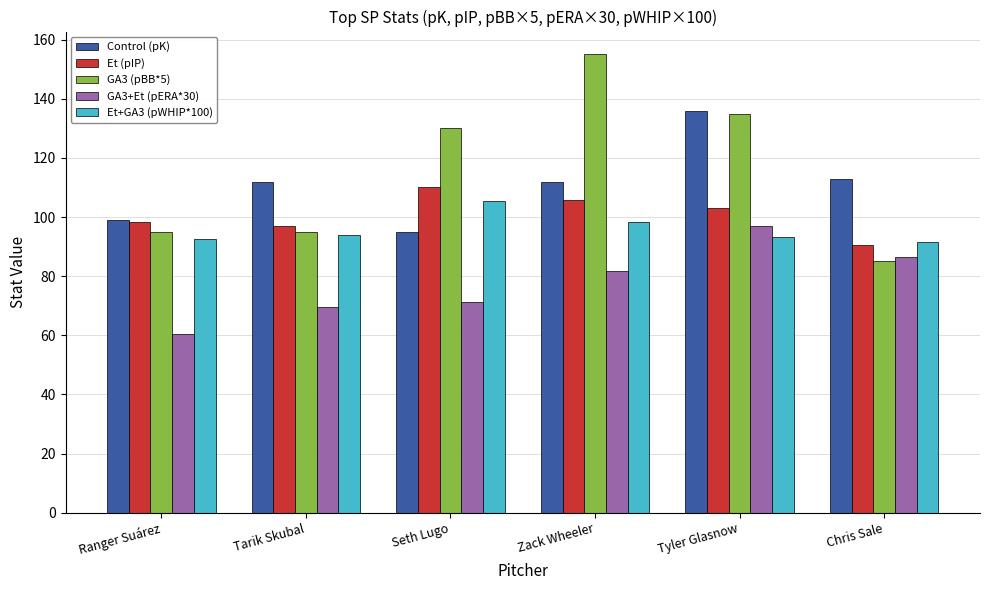

Which category has the highest value across all series?

Zack Wheeler